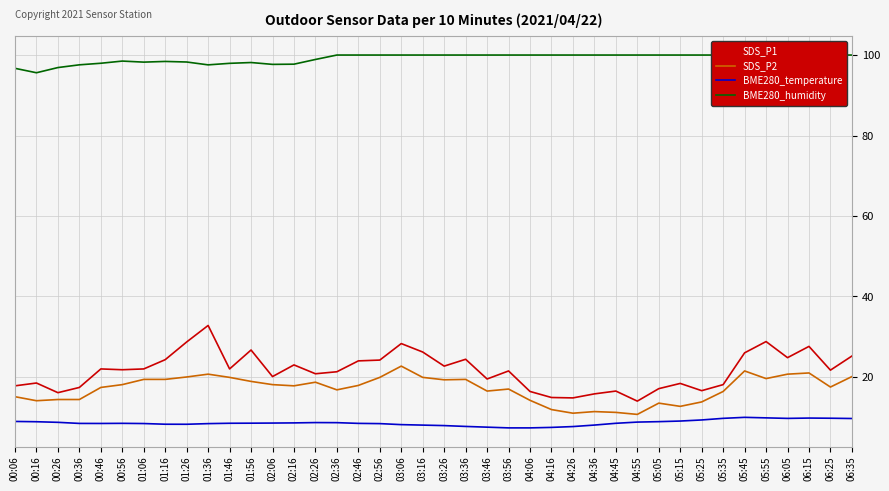

Reading right to left, transcribe all the data shown in this chart.

SDS_P1: 25.2	21.7	27.6	24.8	28.8	26.0	18.1	16.6	18.4	17.1	14.0	16.5	15.8	14.8	14.9	16.4	21.5	19.5	24.4	22.7	26.2	28.3	24.2	24.0	21.3	20.8	23.0	20.1	26.7	22.0	32.8	28.7	24.3	22.0	21.8	22.0	17.4	16.1	18.5	17.8
SDS_P2: 20.1	17.5	21.0	20.7	19.6	21.5	16.4	13.8	12.7	13.5	10.7	11.2	11.4	11.0	11.9	14.2	17.0	16.5	19.4	19.3	19.9	22.7	19.9	17.9	16.8	18.7	17.8	18.1	18.9	19.9	20.7	20.0	19.4	19.4	18.1	17.4	14.4	14.4	14.1	15.1
BME280_temperature: 9.7	9.8	9.8	9.7	9.8	10.0	9.7	9.3	9.1	8.9	8.8	8.5	8.1	7.7	7.5	7.3	7.3	7.5	7.7	7.9	8.0	8.2	8.4	8.5	8.7	8.7	8.6	8.6	8.5	8.5	8.4	8.2	8.3	8.4	8.5	8.4	8.5	8.7	8.9	8.9
BME280_humidity: 100.0	100.0	100.0	100.0	100.0	100.0	100.0	100.0	100.0	100.0	100.0	100.0	100.0	100.0	100.0	100.0	100.0	100.0	100.0	100.0	100.0	100.0	100.0	100.0	100.0	98.9	97.7	97.7	98.1	97.9	97.6	98.3	98.4	98.2	98.5	98.0	97.6	96.9	95.6	96.7